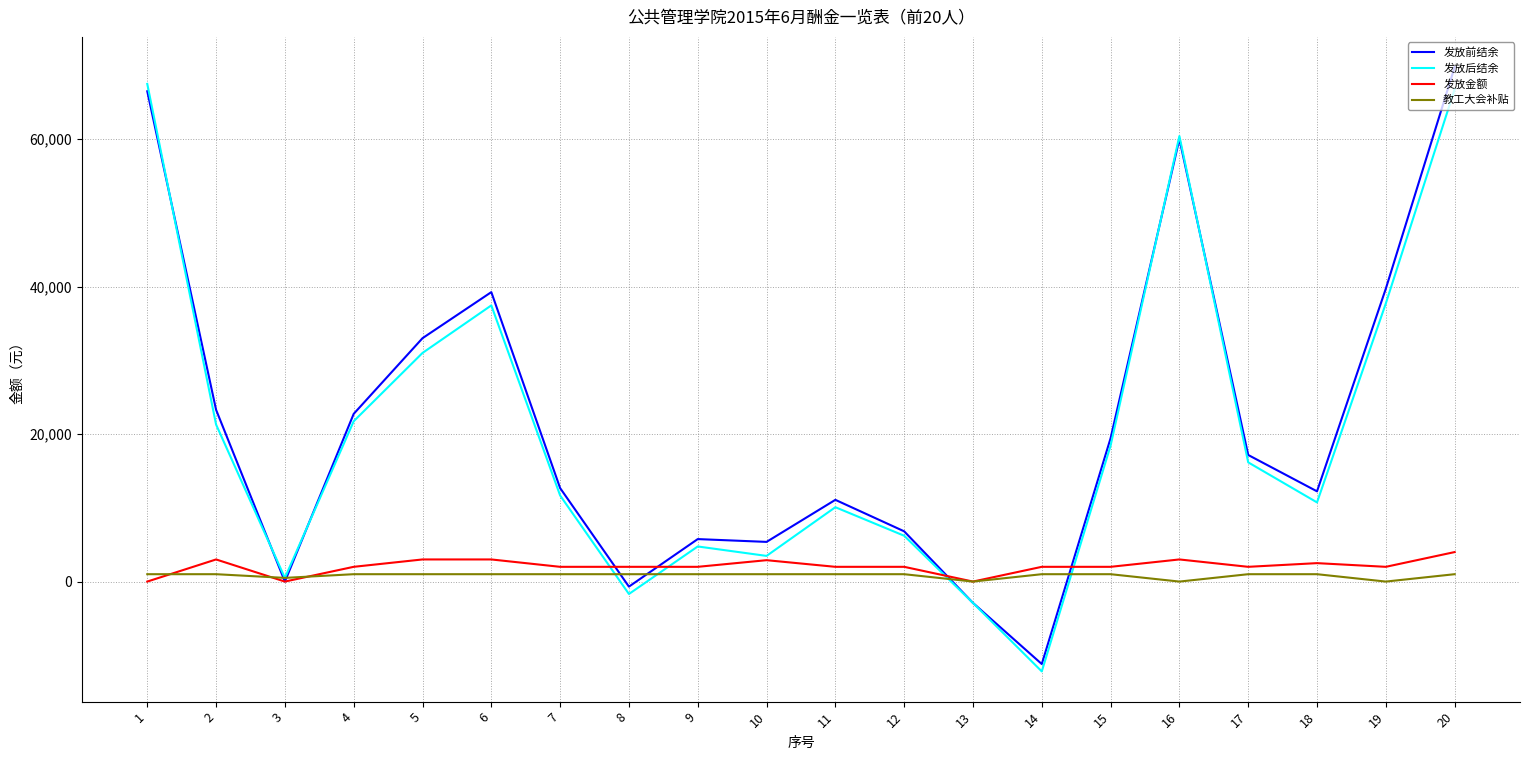

Is the value of 发放金额 at 10 greater than the value of 教工大会补贴 at 11?

Yes